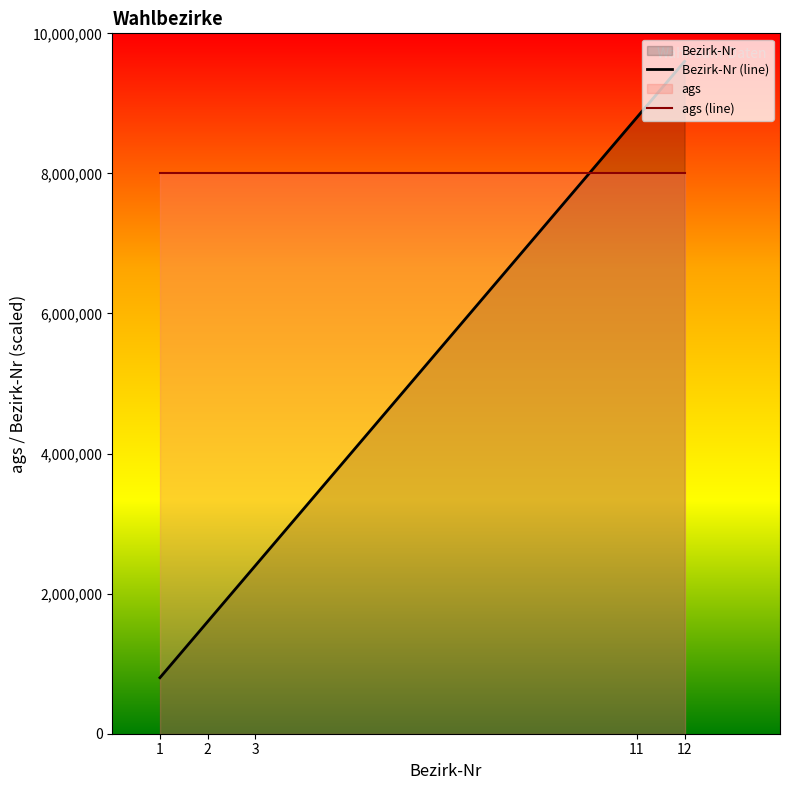

At which category does the chart reach its minimum across all series?

1